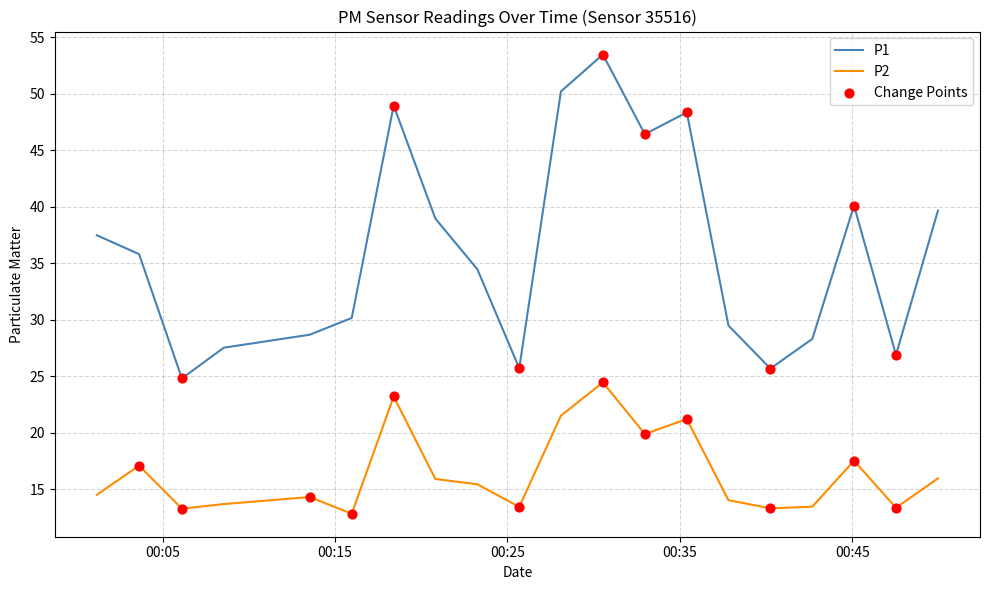

Which series has the largest total across all categories?

P1